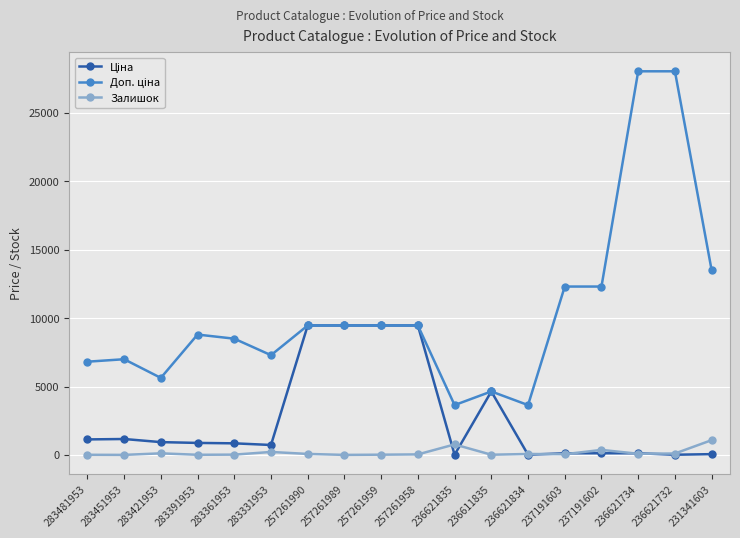

What is the maximum value shown in the chart?

28026.0